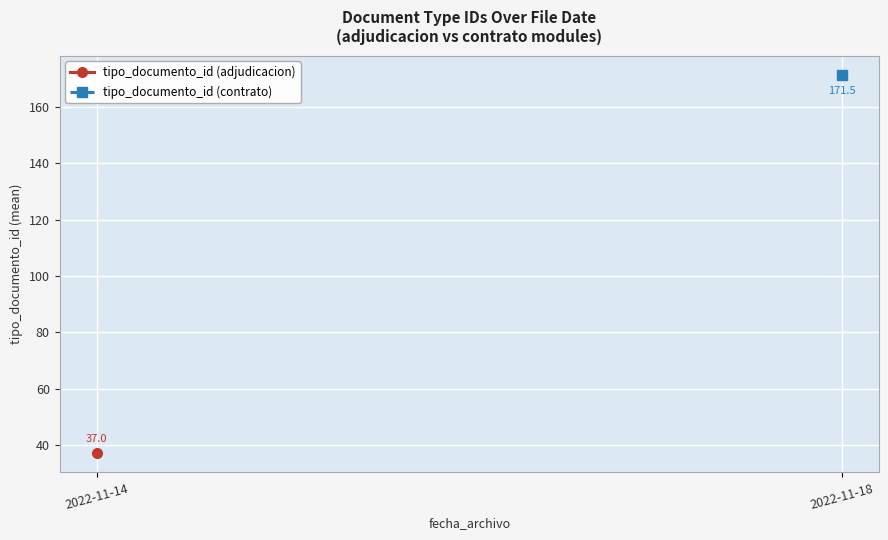

True or false: tipo_documento_id (contrato) has a value of 283.7 at 2022-11-18.

False